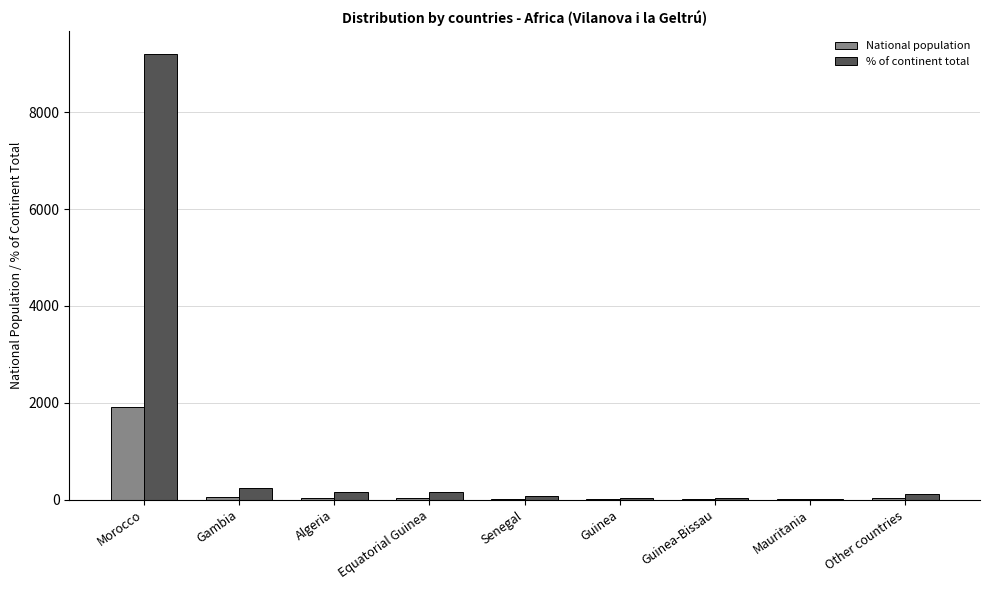

Which series has the largest total across all categories?

% of continent total